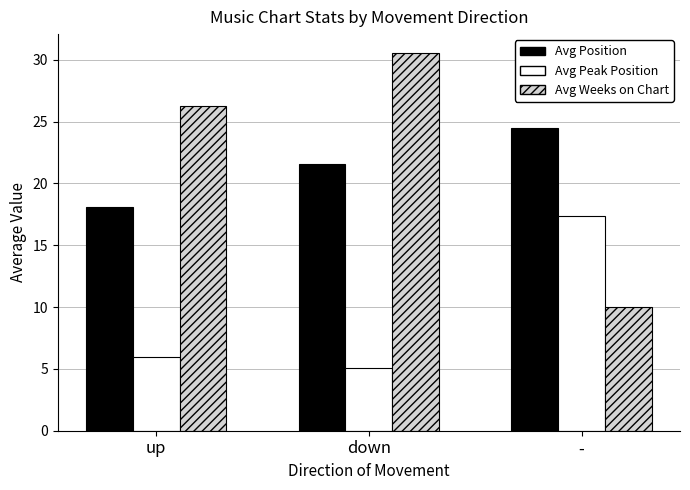

List the series in order of their peak value, highest first.

Avg Weeks on Chart, Avg Position, Avg Peak Position